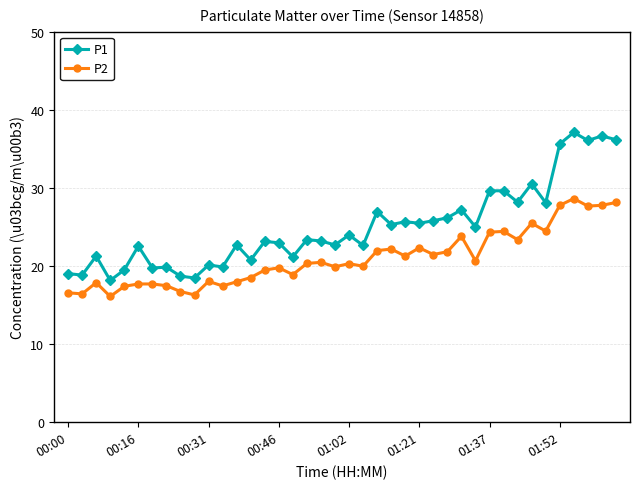

Which series has the largest total across all categories?

P1